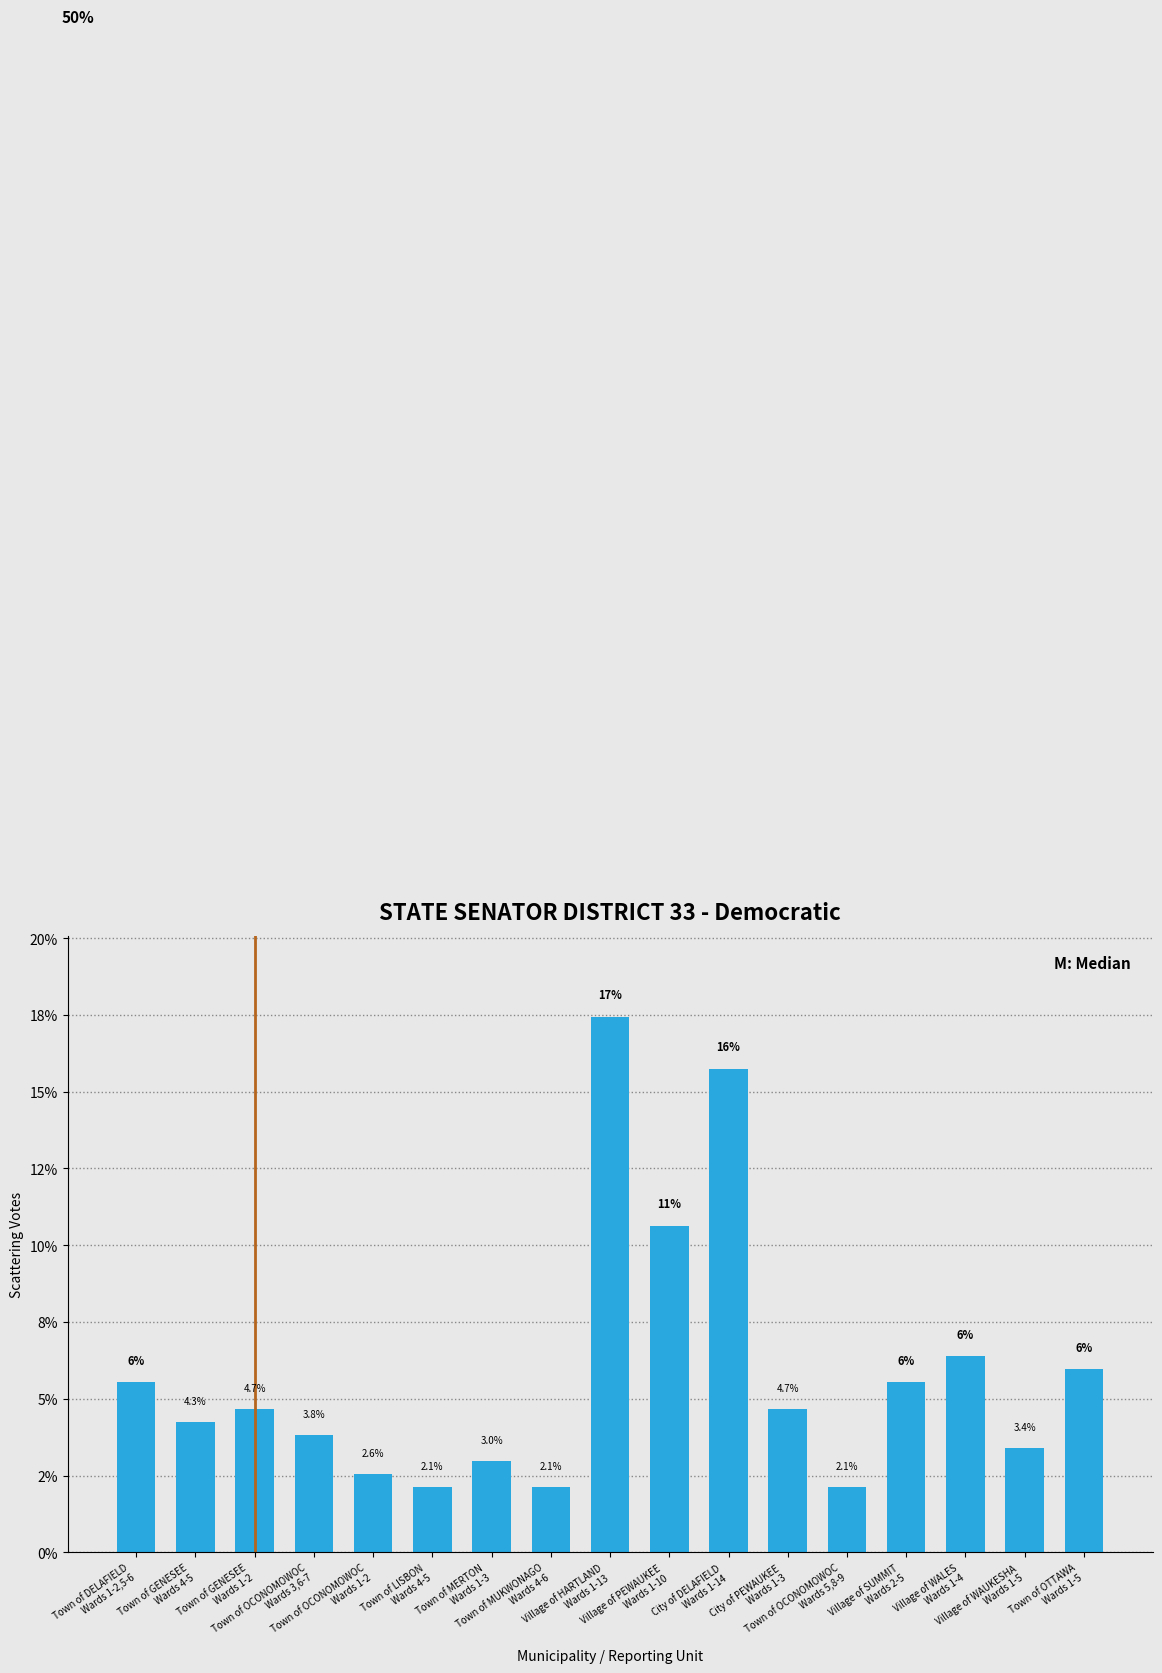

What is the label of the 10th bar from the right?

Town of MUKWONAGO
Wards 4-6